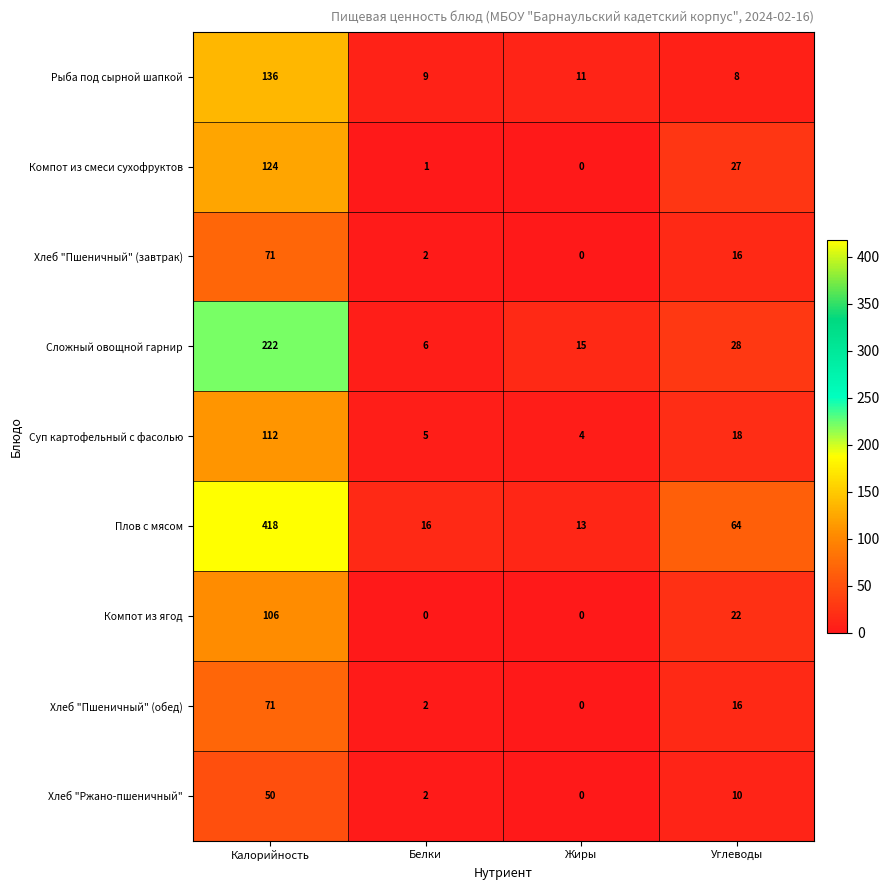

True or false: Хлеб "Ржано-пшеничный" has a value of 16 at Углеводы.

False